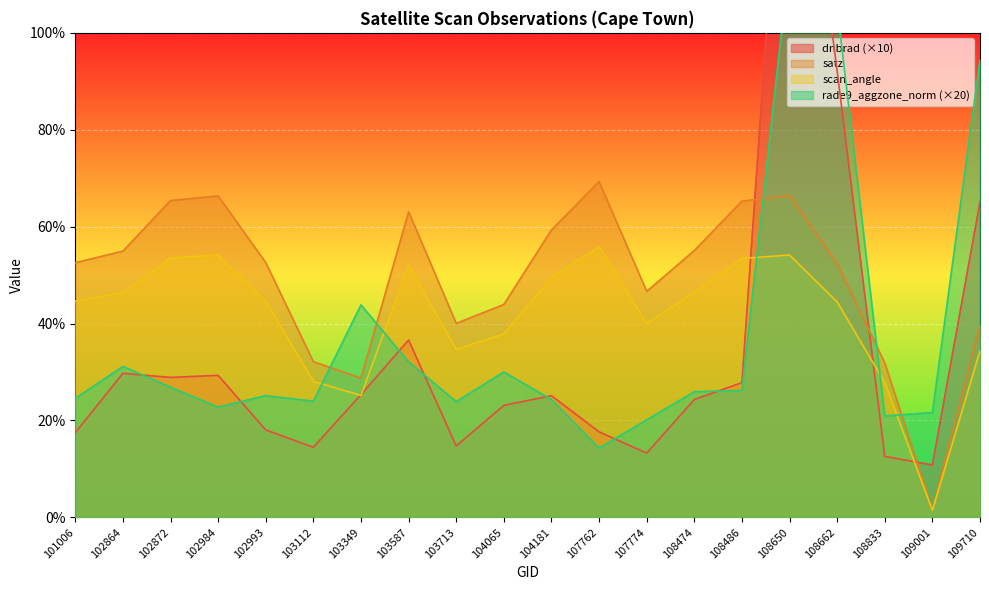

At which category does satz reach its first local valley?

103349